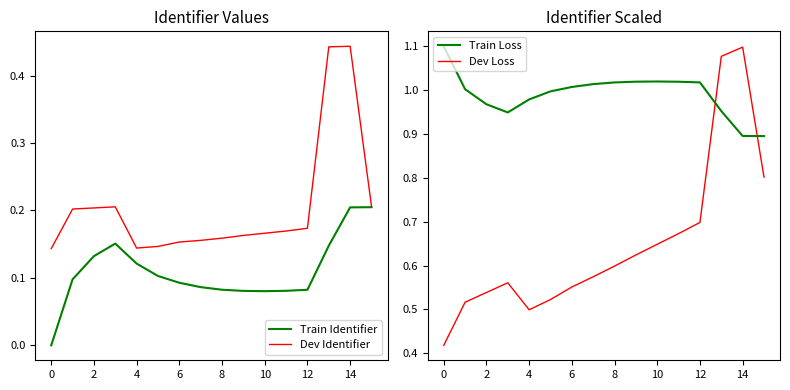

What is the value of the Train Identifier point at the 12th from the left?

0.1